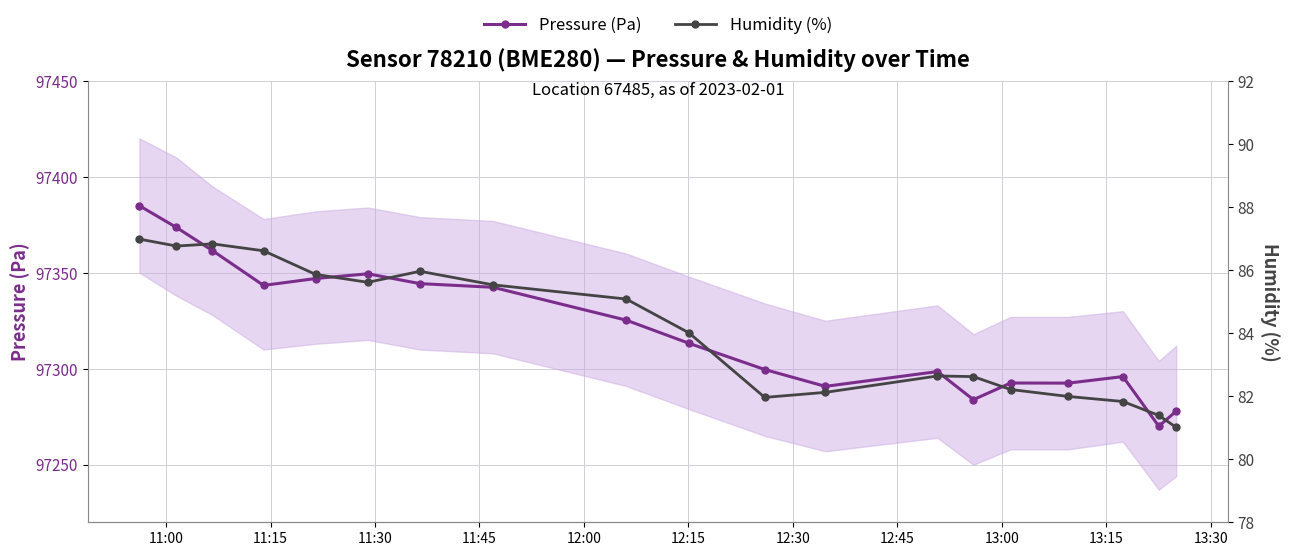

True or false: Pressure (Pa) has more than 0 points higher than both neighbors.

True